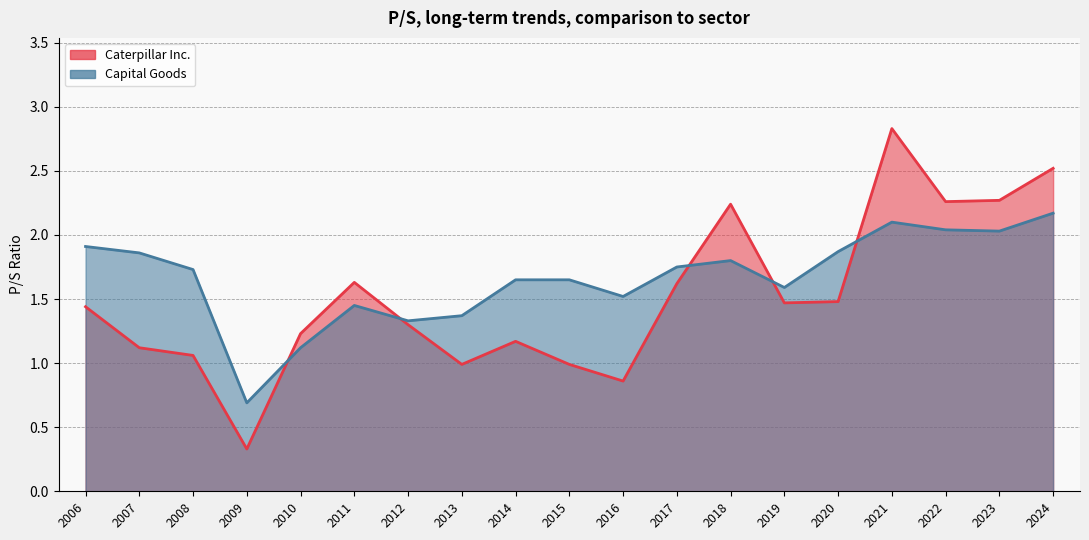

The Capital Goods series shows 2.0 at 2012. True or false?

False